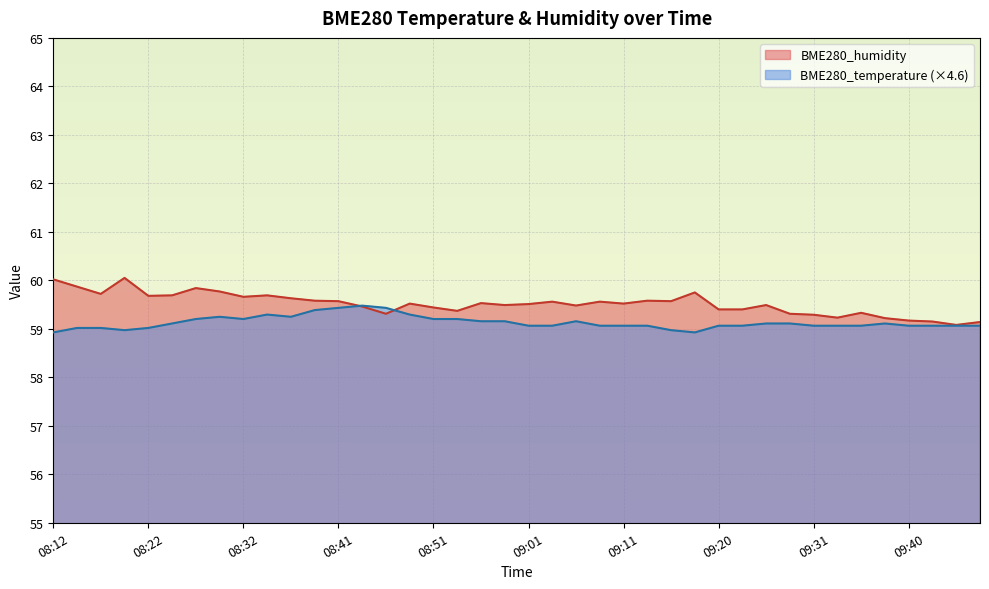

List the series in order of their peak value, lowest first.

BME280_temperature (×4.6), BME280_humidity